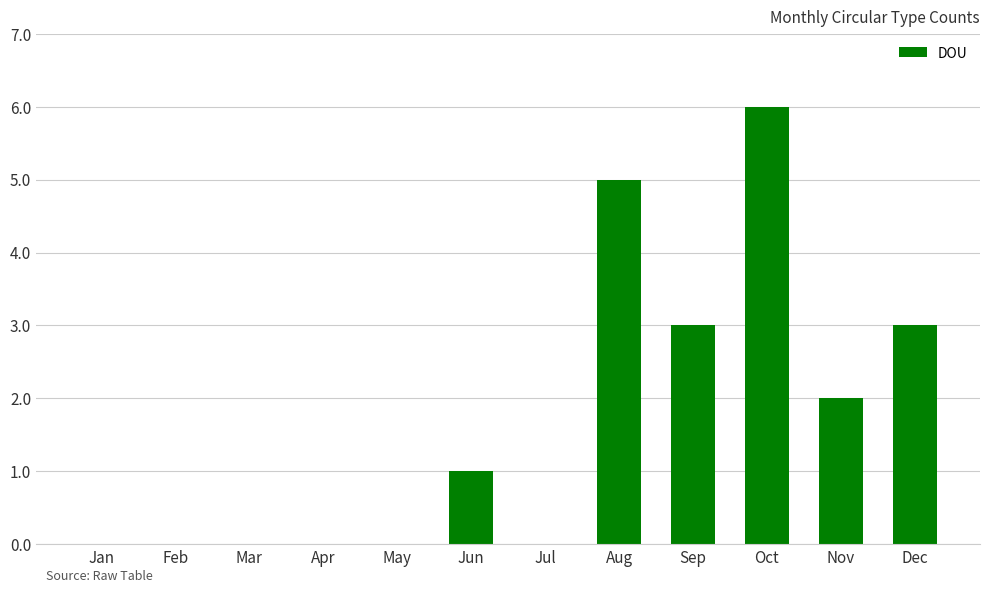

What is the sum of the values at Oct and Sep?

9